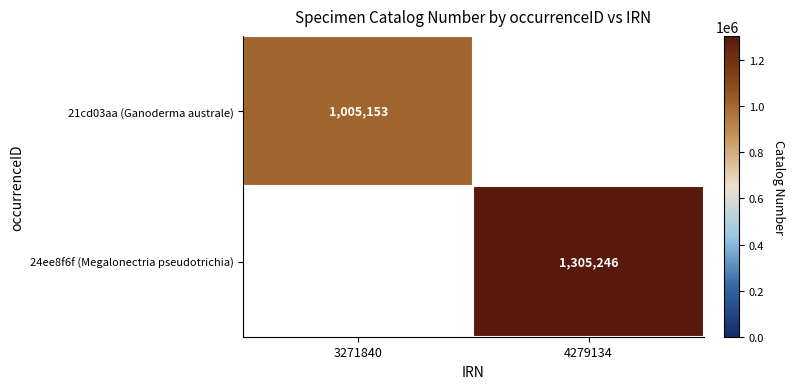

What is the minimum value shown in the chart?

1005153.0